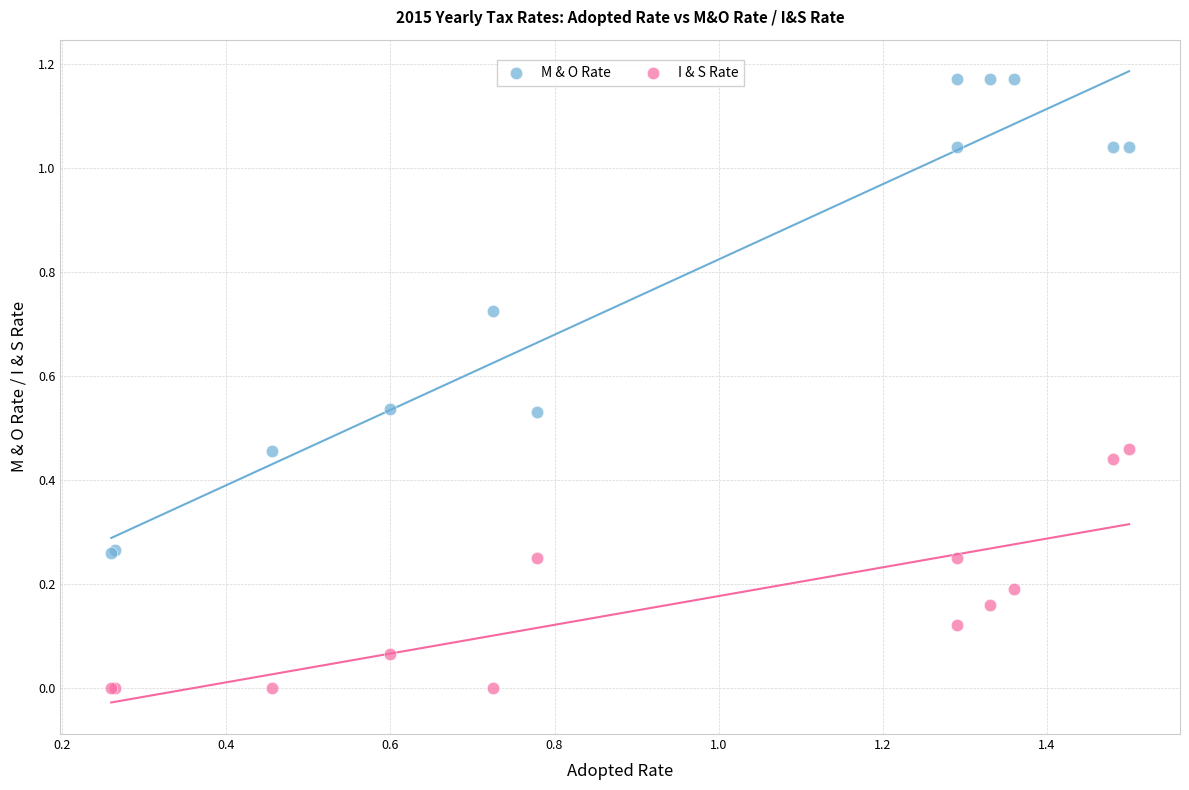

Which series has the largest Y range (max minus min)?

M & O Rate